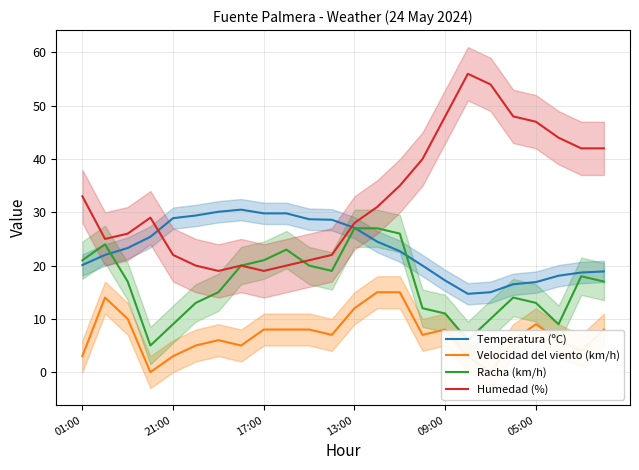

True or false: Humedad (%) and Velocidad del viento (km/h) intersect in this chart.

False